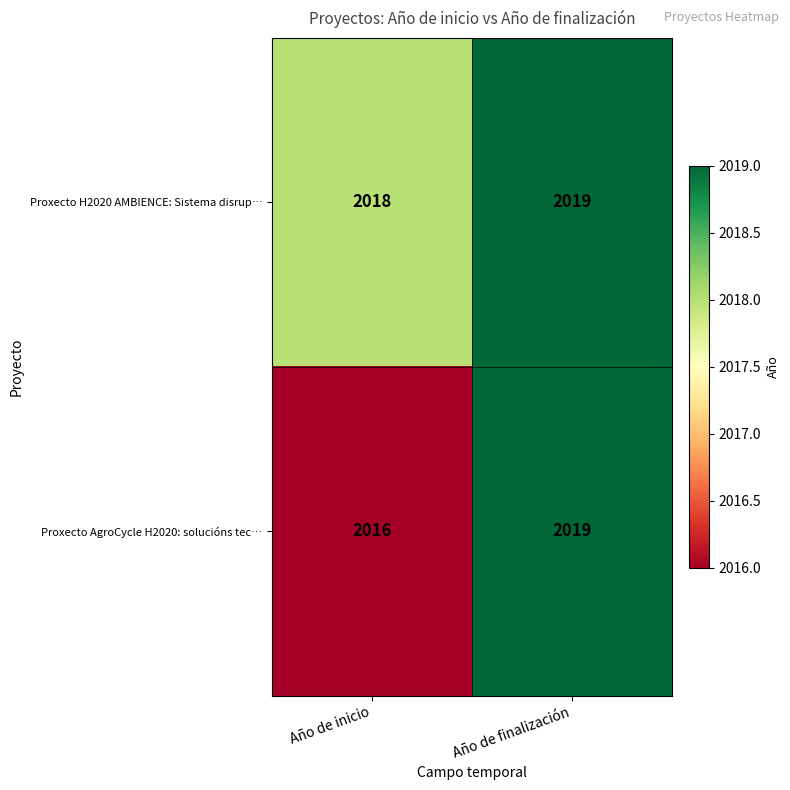

What is the sum of the Proxecto AgroCycle H2020: solucións tec… values at Año de finalización and Año de inicio?

4035